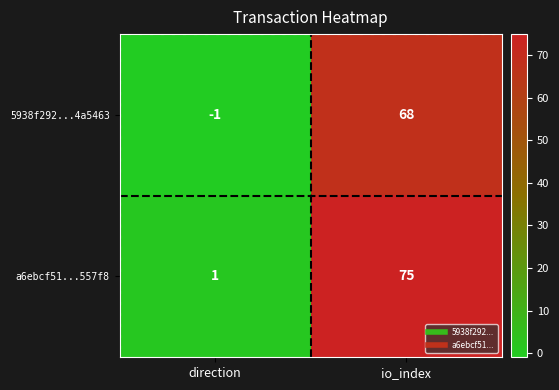

What is the minimum value shown in the chart?

-1